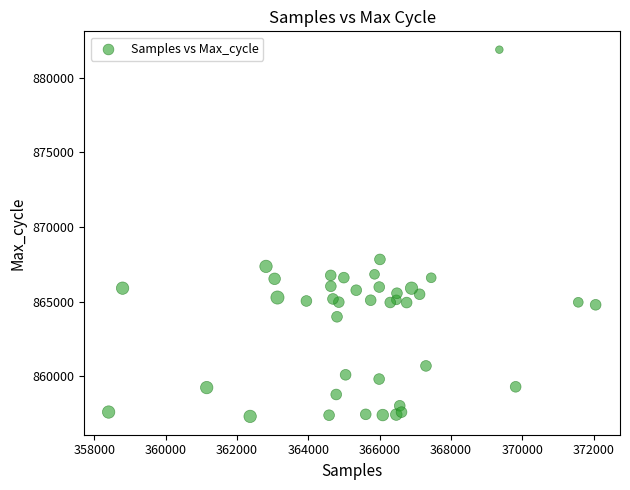

What Y value in the scatter plot is closest to 869597?

867830